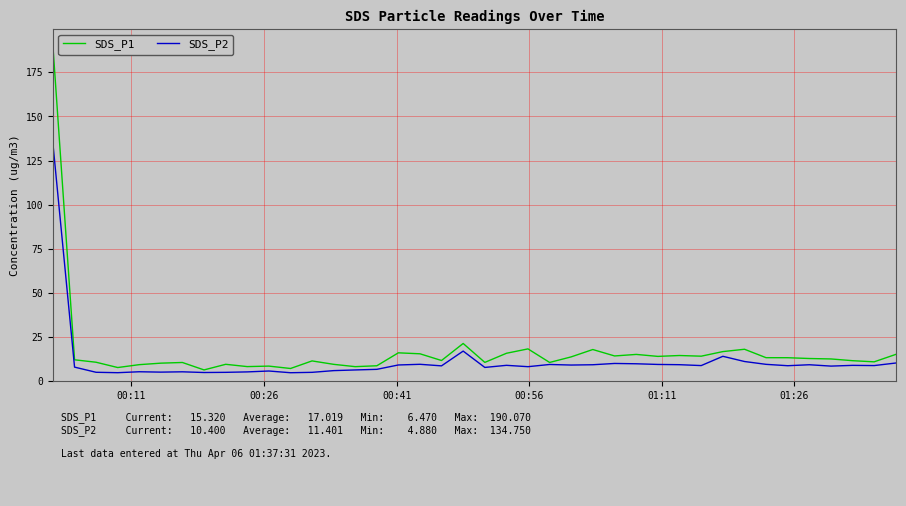

What is the maximum value for SDS_P1?

190.1